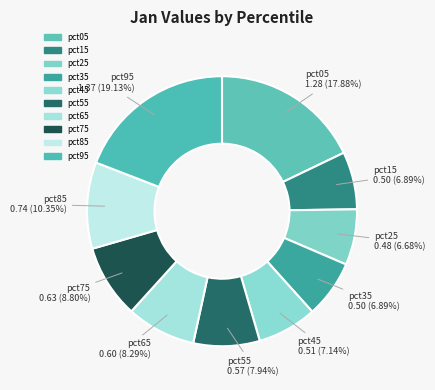

To the nearest percent, what portion does pct95 represent?

19%